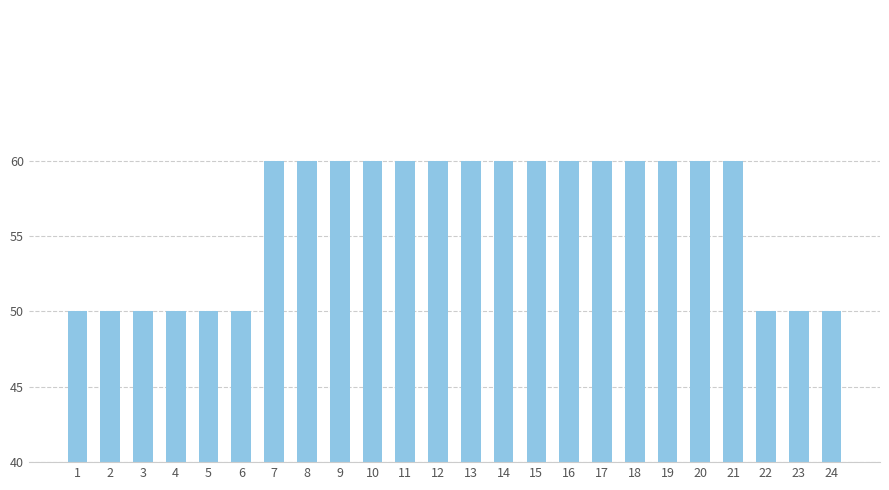

The value at 12 is 81. True or false?

False